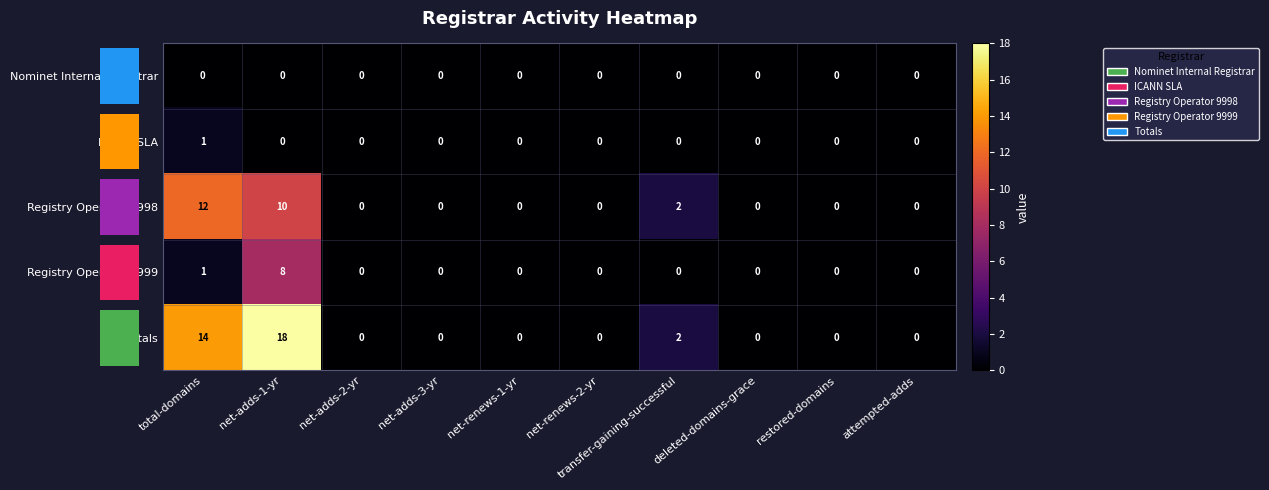

Which series has the largest range (max minus min)?

Totals